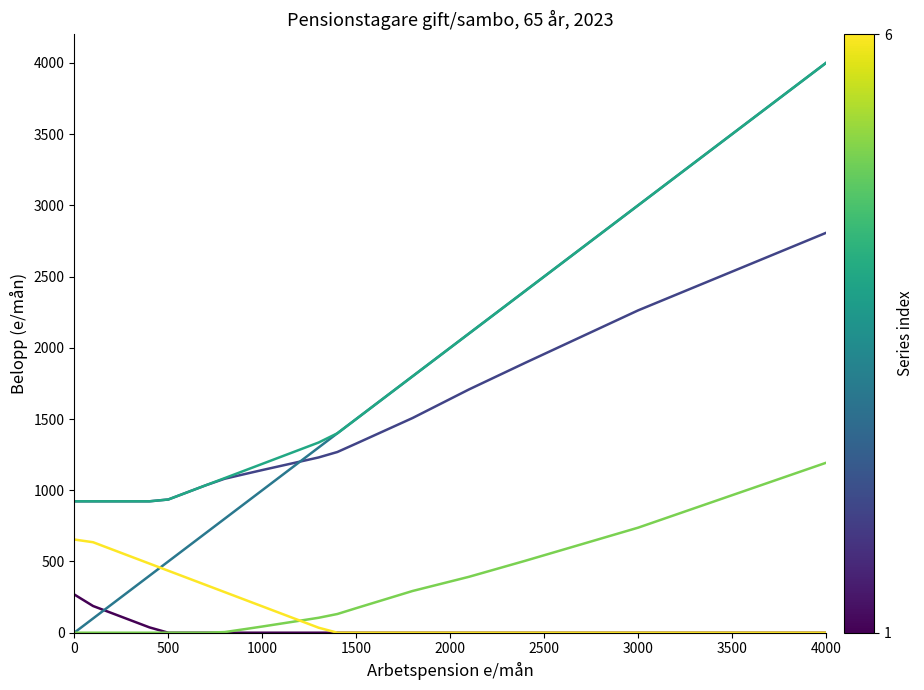

What is the maximum value shown in the chart?

4000.0